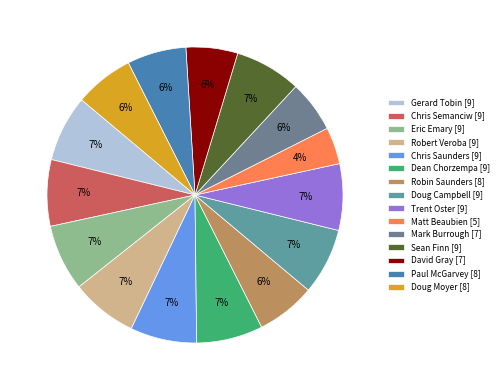

What percentage do Robin Saunders and Dean Chorzempa together represent?

13.7%